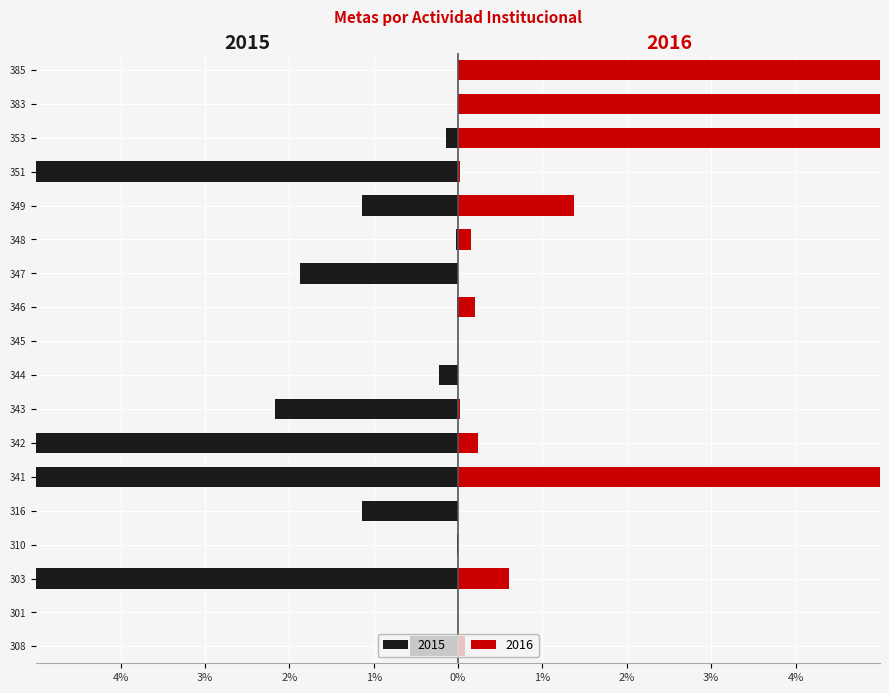

How many series are shown in this chart?

2